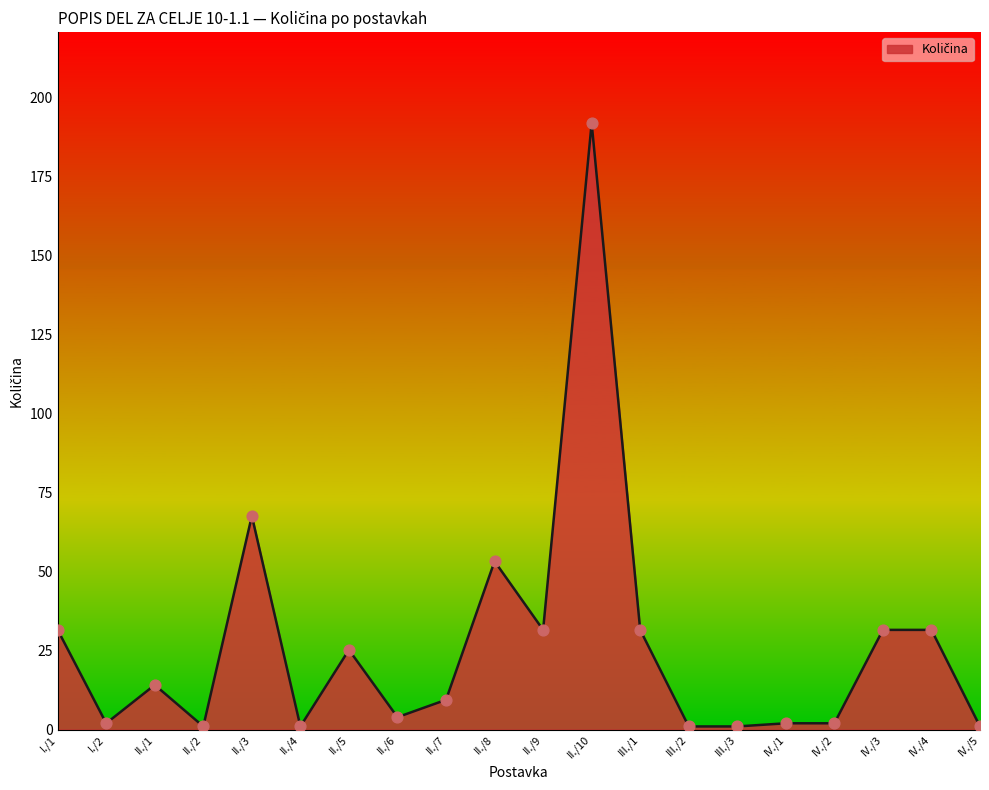

Approximately how many times larger is the value at II./5 compared to III./1?

0.8